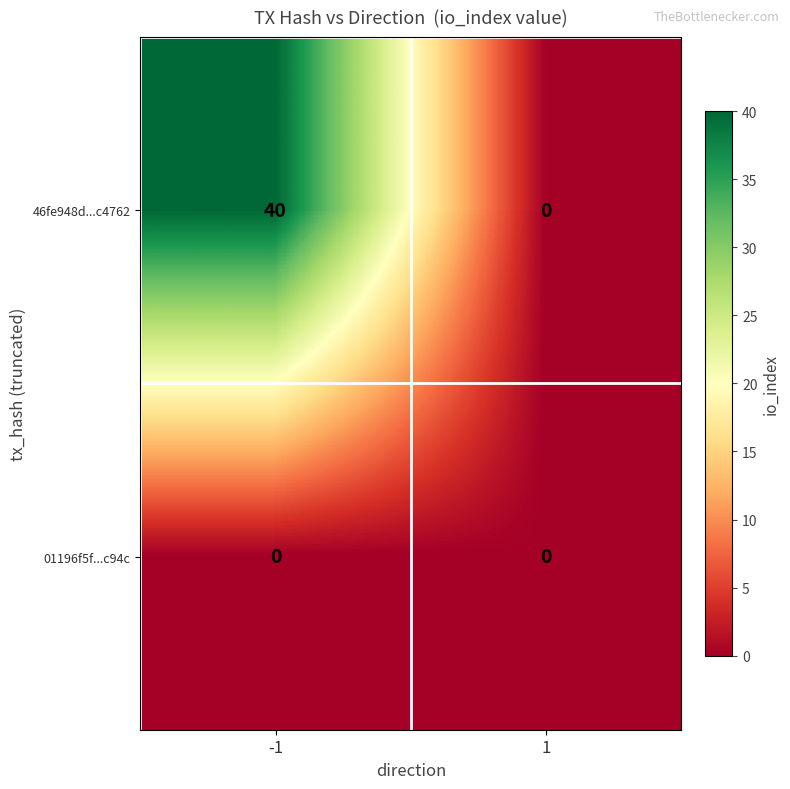

What is the maximum value shown in the chart?

40